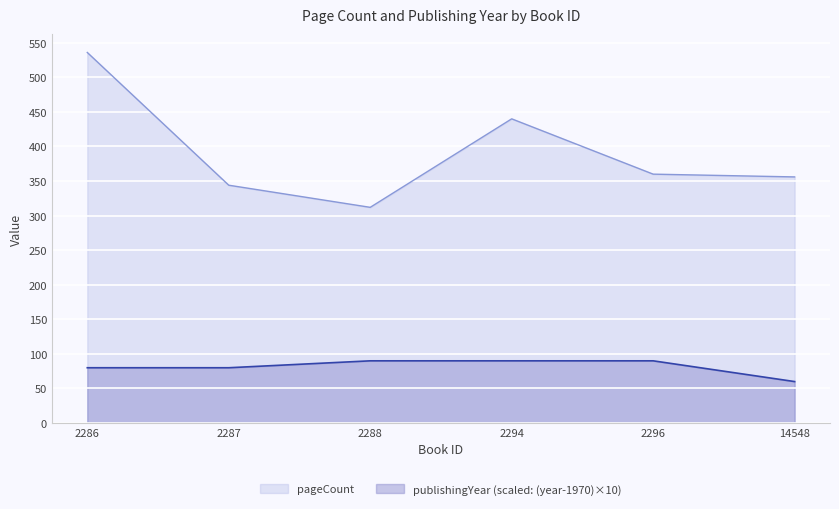

The value of publishingYear at 2287 is 120. True or false?

False